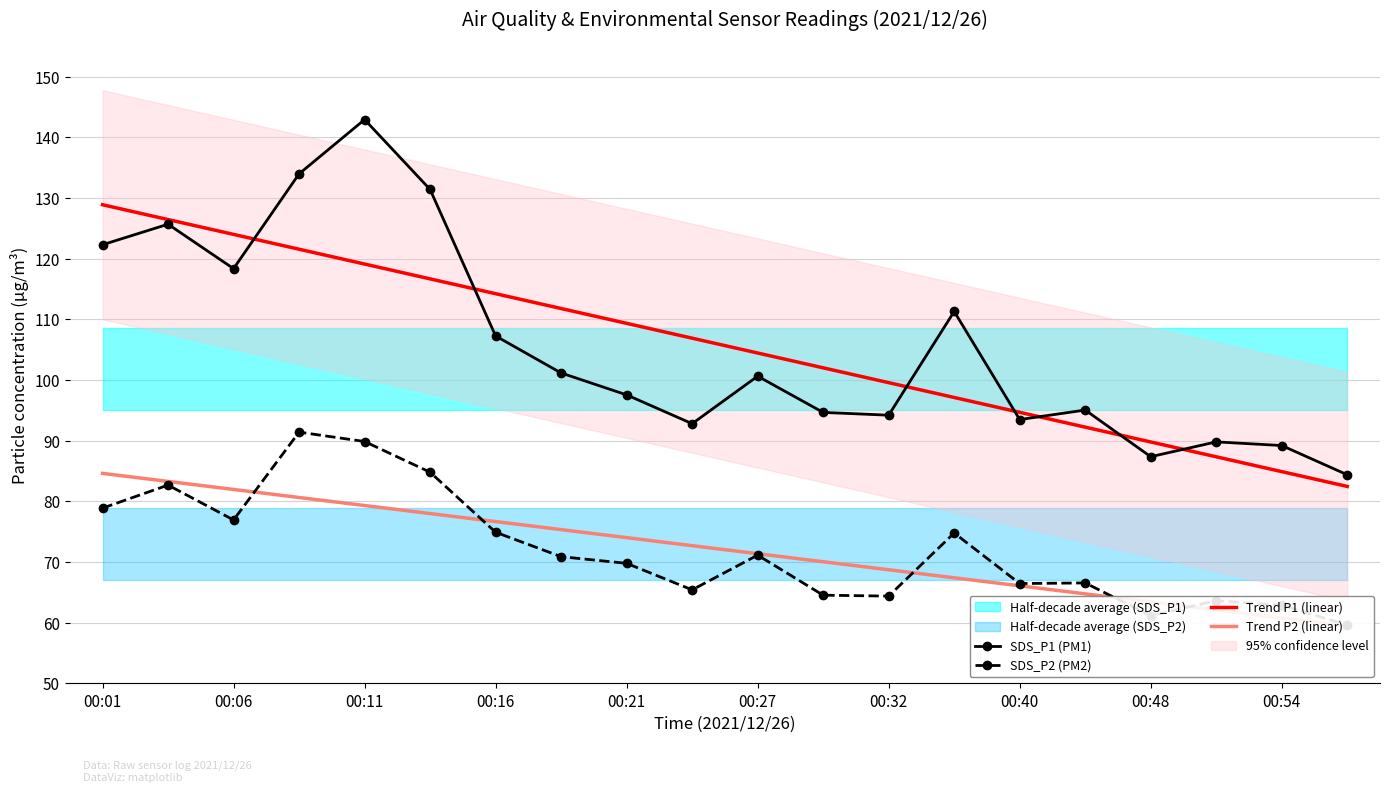

The value of Trend P2 (linear) at 15 is 64.8. True or false?

True